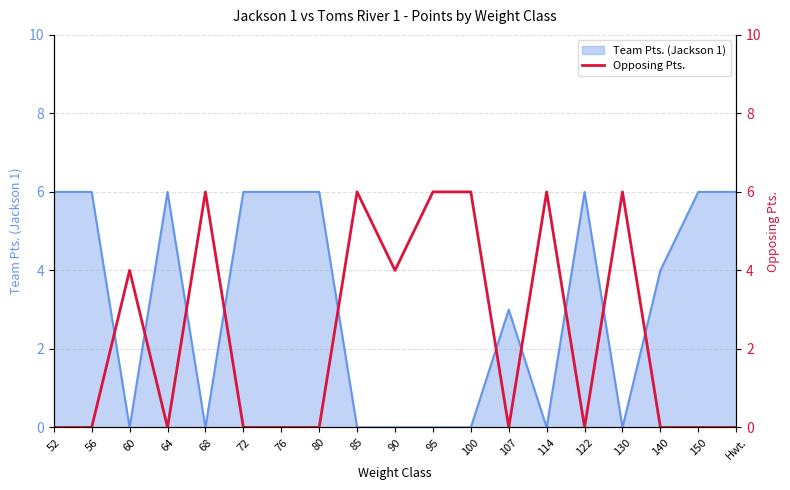

What is the greatest value displayed?

6